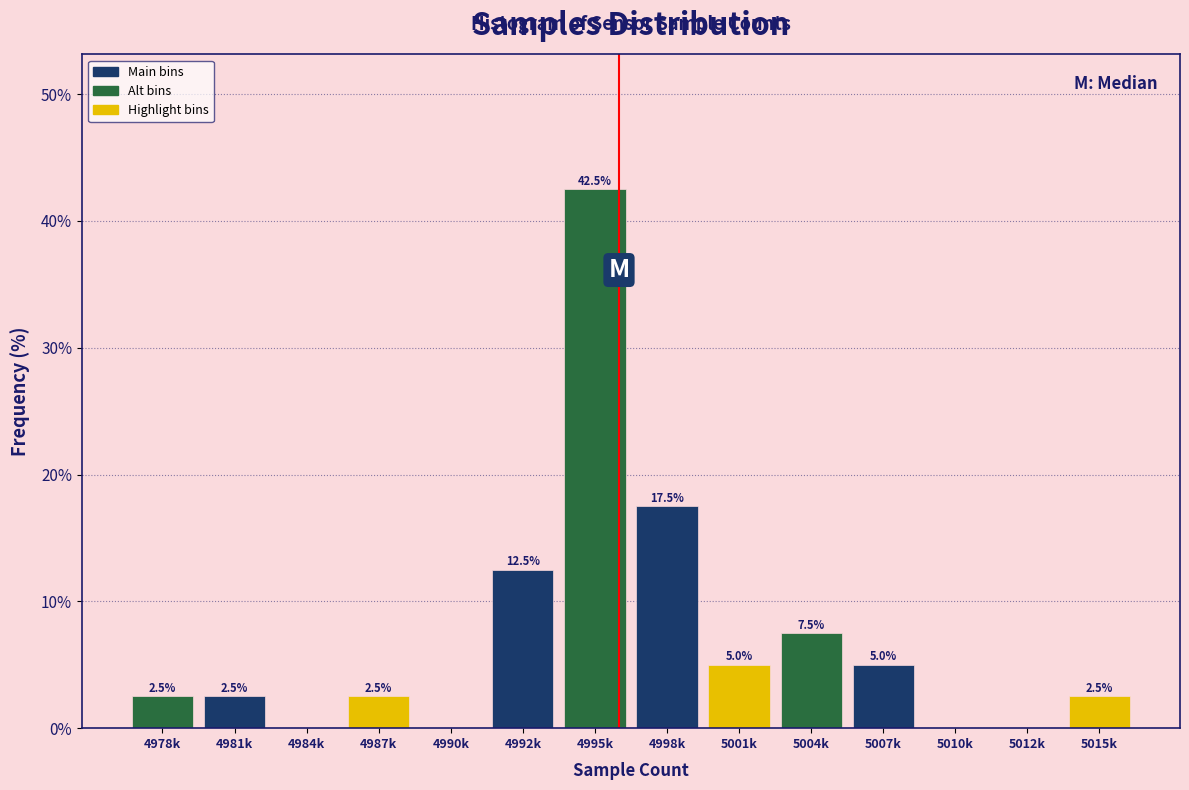

Reading left to right, what are all the values shown in this chart?

4978k=2.5	4981k=2.5	4984k=0.0	4987k=2.5	4990k=0.0	4992k=12.5	4995k=42.5	4998k=17.5	5001k=5.0	5004k=7.5	5007k=5.0	5010k=0.0	5012k=0.0	5015k=2.5